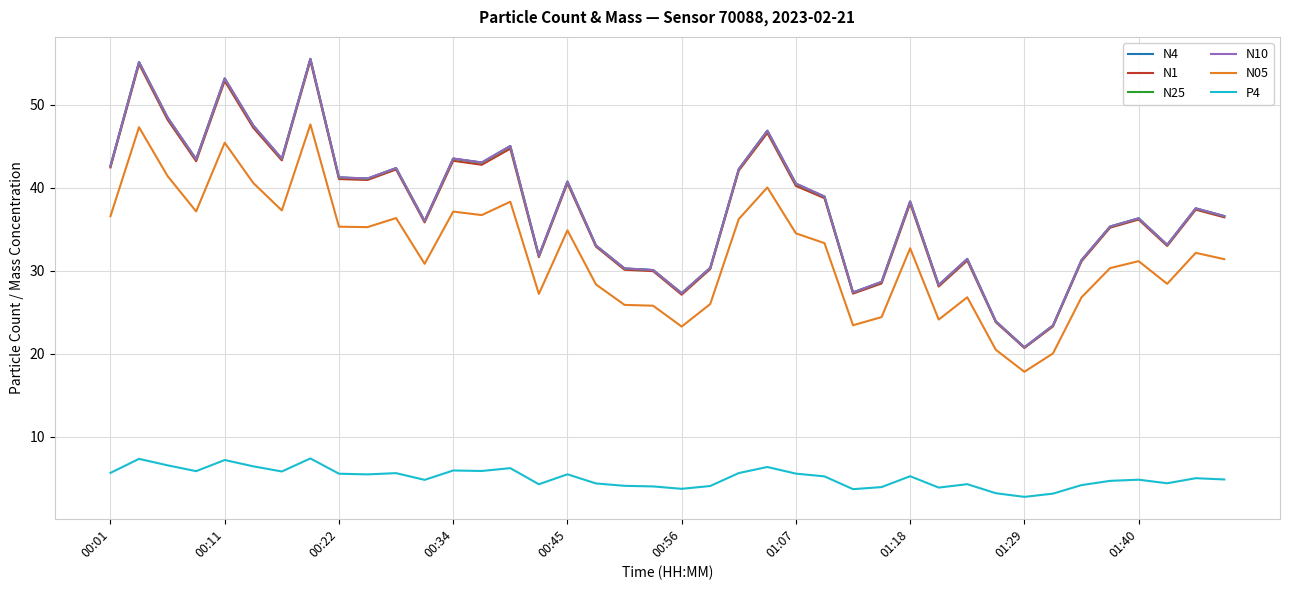

True or false: P4 and N25 intersect in this chart.

False